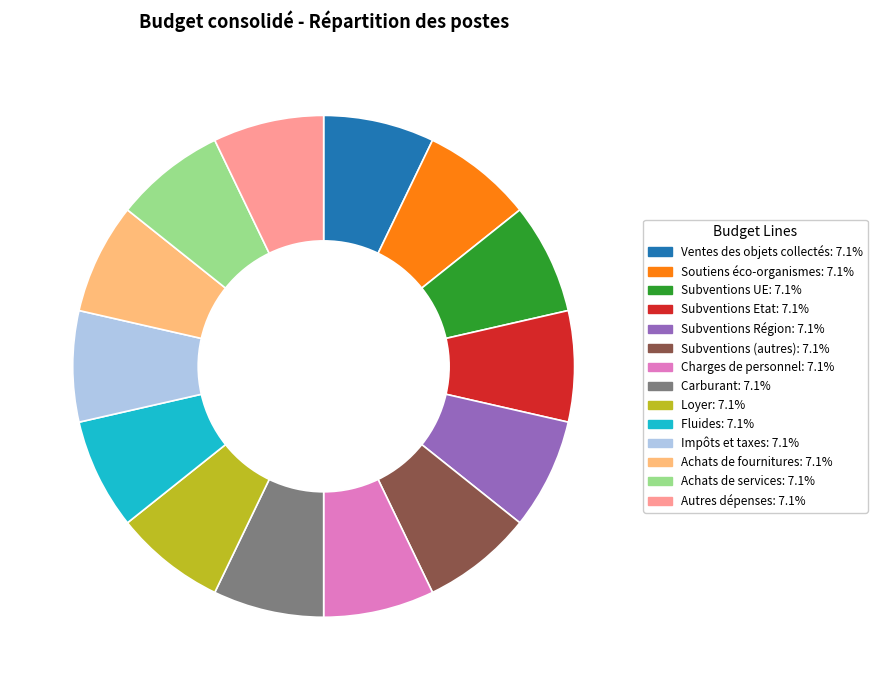

Do Subventions Etat and Charges de personnel together represent more than half of the pie?

No